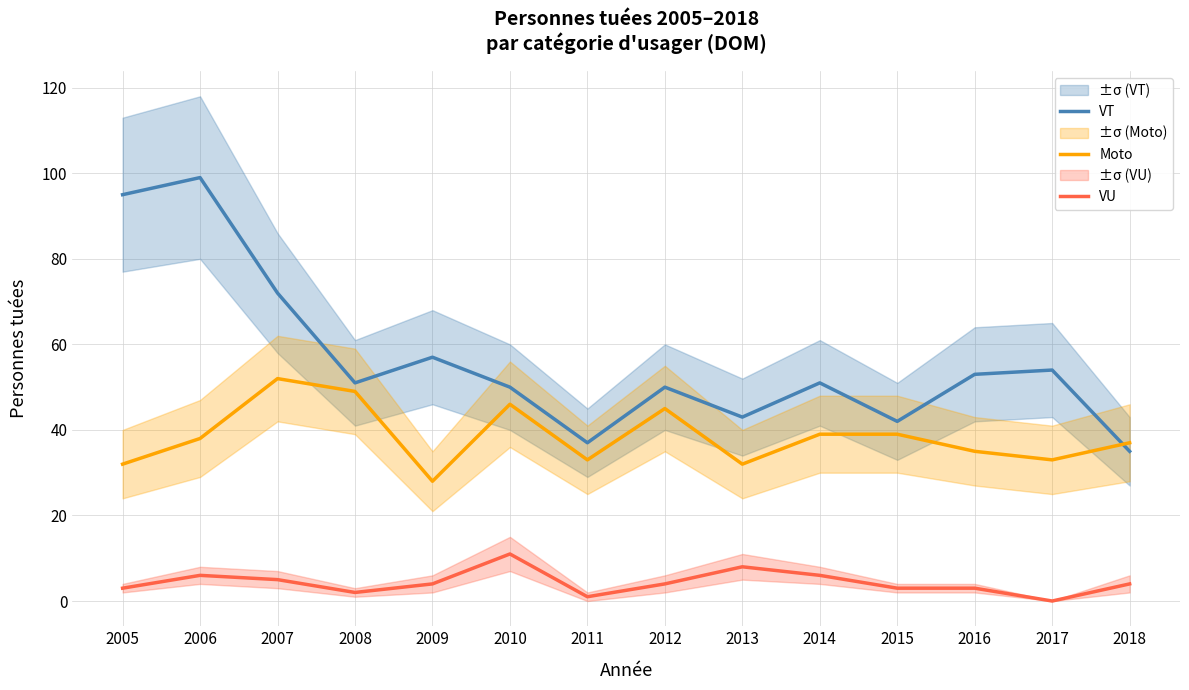

Rank the categories by VU value from lowest to highest.

2017, 2011, 2008, 2005, 2015, 2016, 2009, 2012, 2018, 2007, 2006, 2014, 2013, 2010